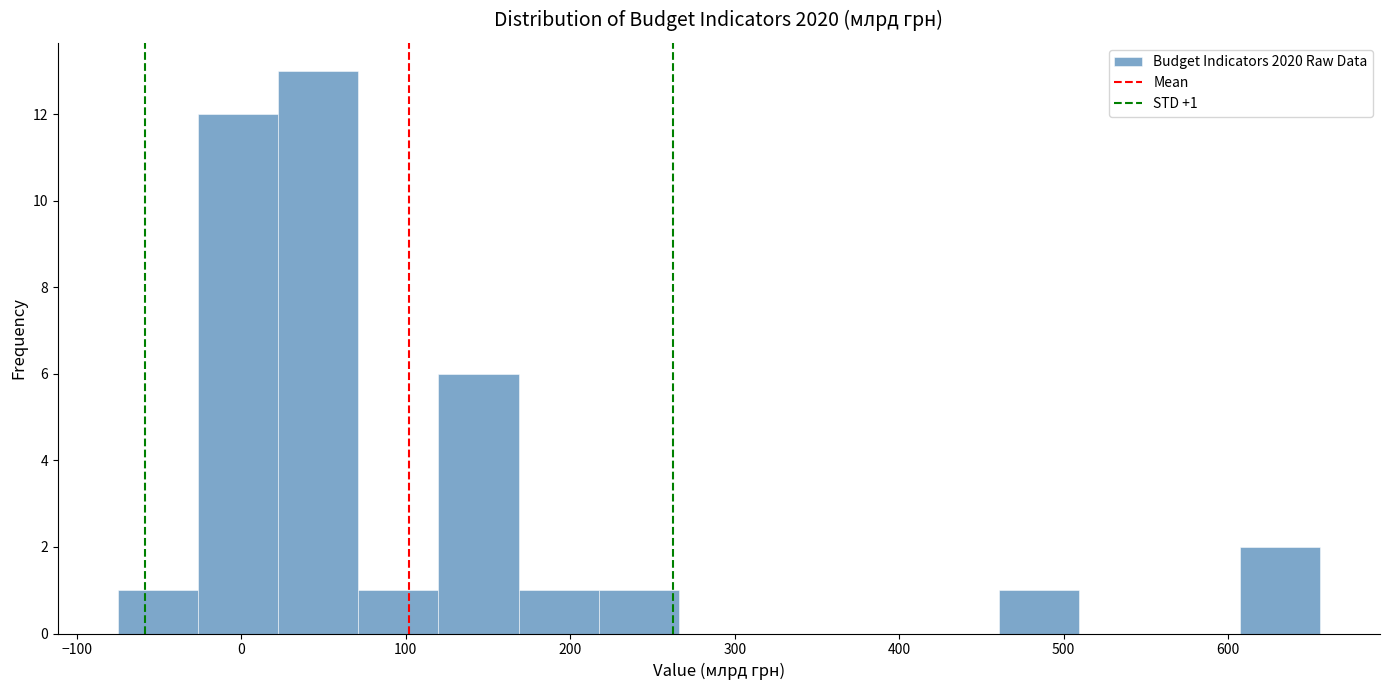

Over which range of the x-axis is the bar tallest?

20 to 70